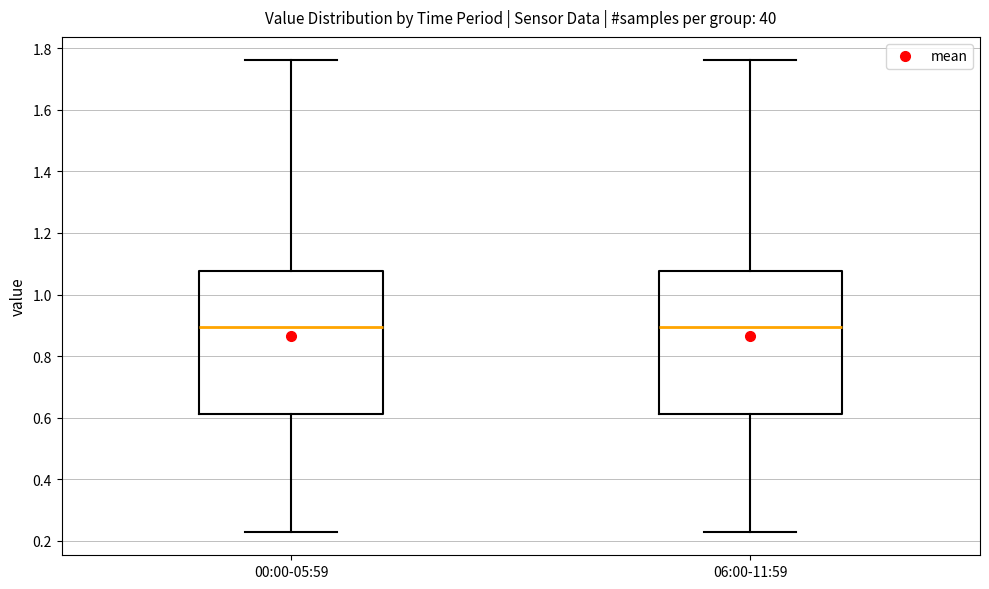

Reading left to right, read every box against the y-axis: the position of its median line, the range the box covers, and the ends of its whiskers. The values are not printed on the chart, so give them approximately, as read against the axis.

00:00-05:59: median 0.90, box 0.62 to 1.08, whiskers 0.24 to 1.76
06:00-11:59: median 0.90, box 0.62 to 1.08, whiskers 0.24 to 1.76